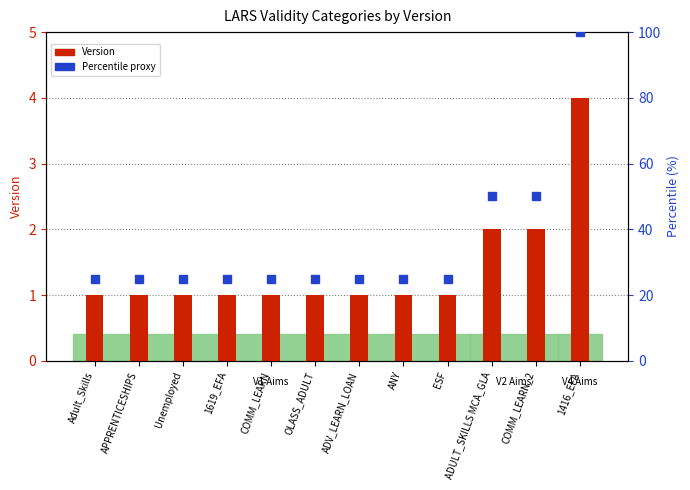

Rank the series by their average value, from highest to lowest.

Percentile proxy, Version